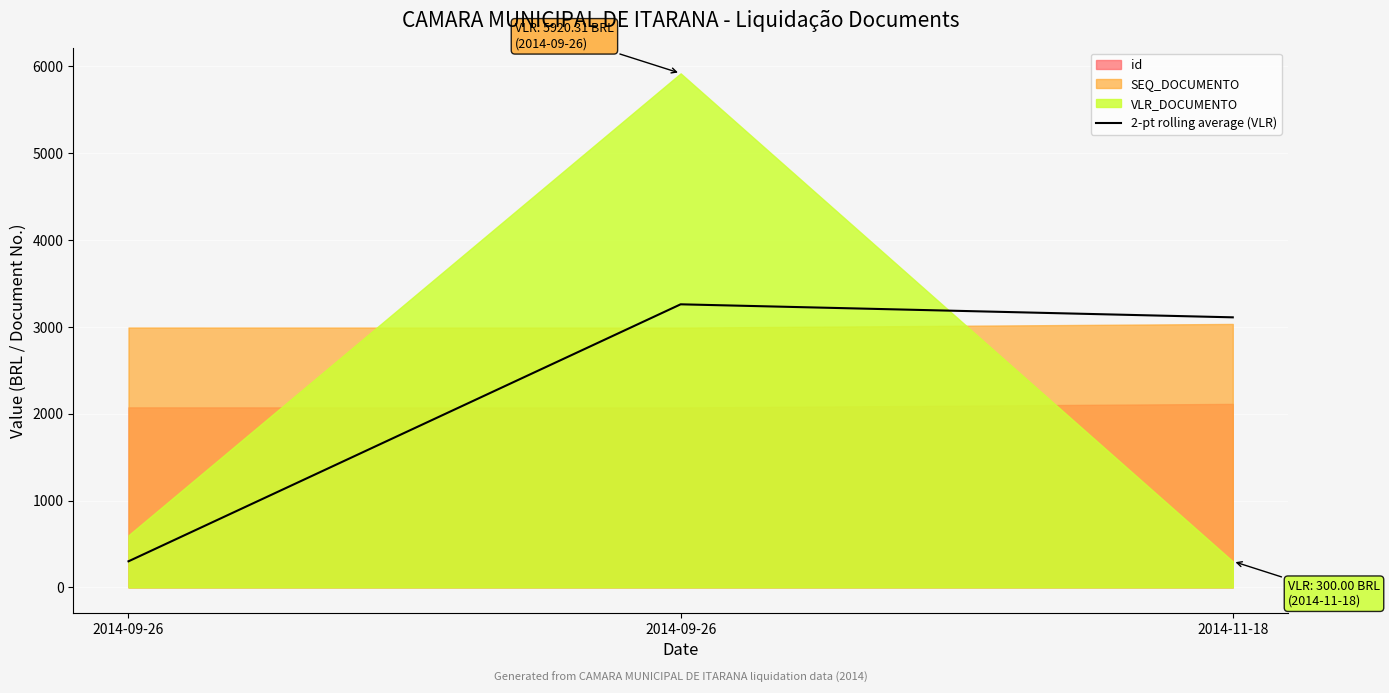

Which has a higher value, 2014-09-26 or 2014-11-18?

2014-09-26